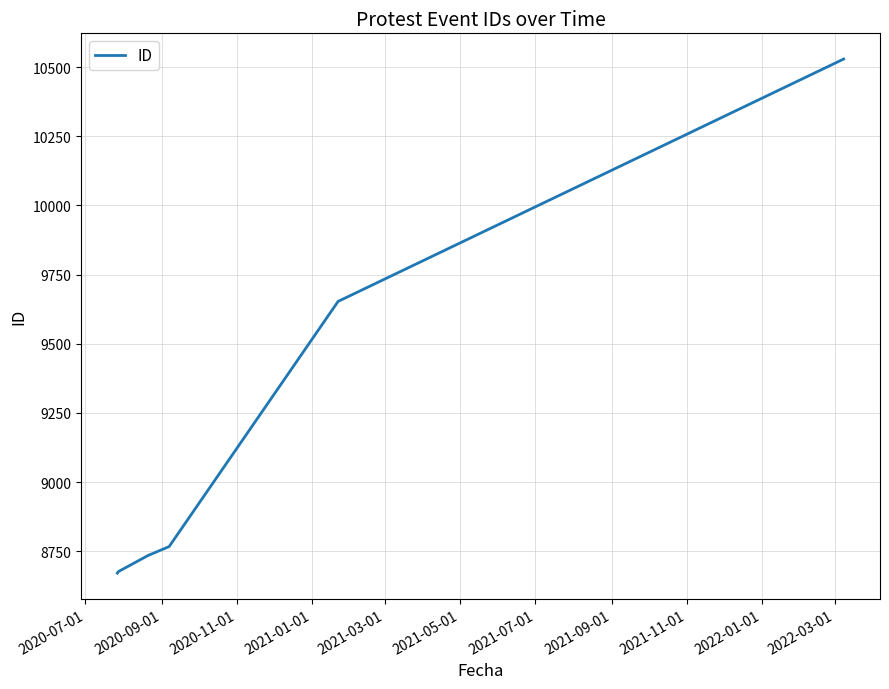

What is the difference between the maximum and minimum values?

1858